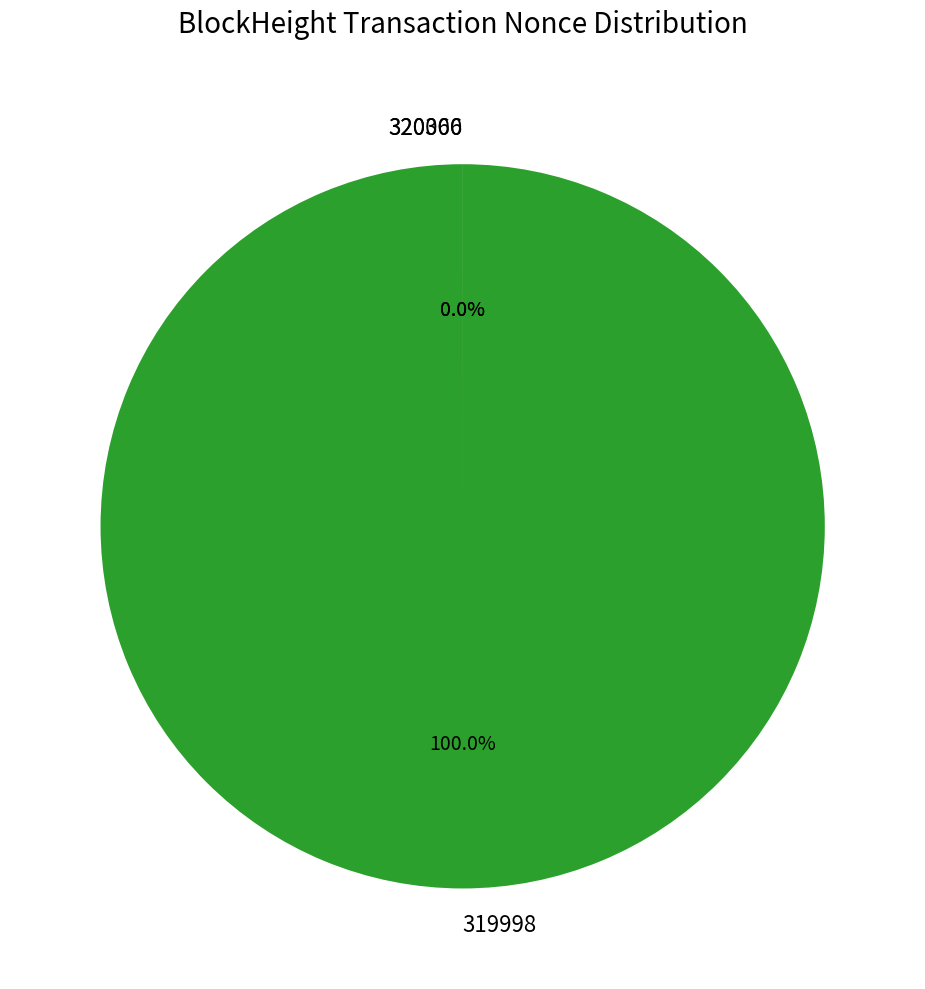

Which slice is the largest?

319998